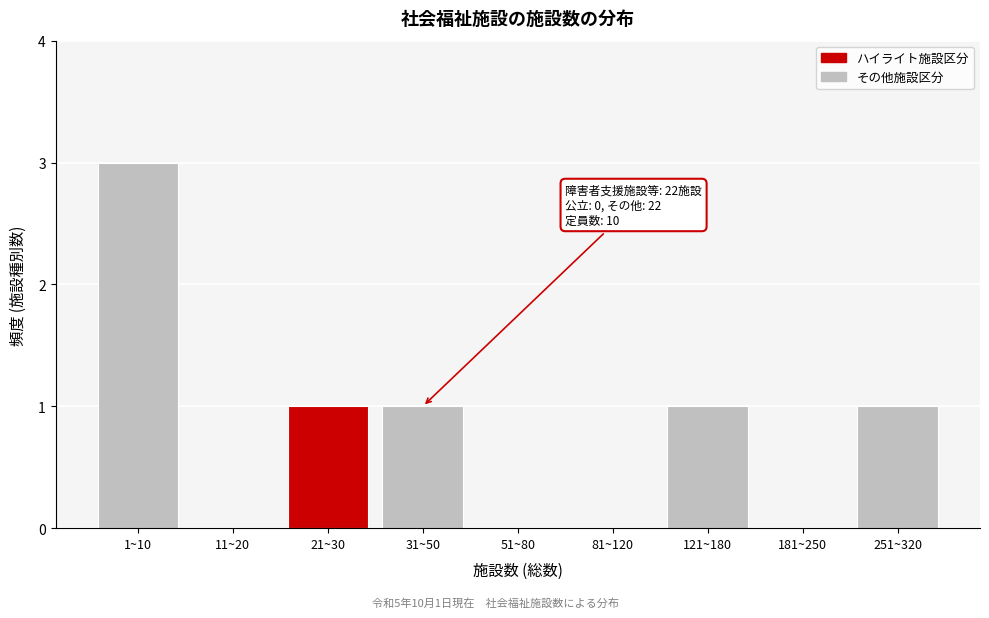

Reading right to left, transcribe all the data shown in this chart.

251~320=1	181~250=0	121~180=1	81~120=0	51~80=0	31~50=1	21~30=1	11~20=0	1~10=3